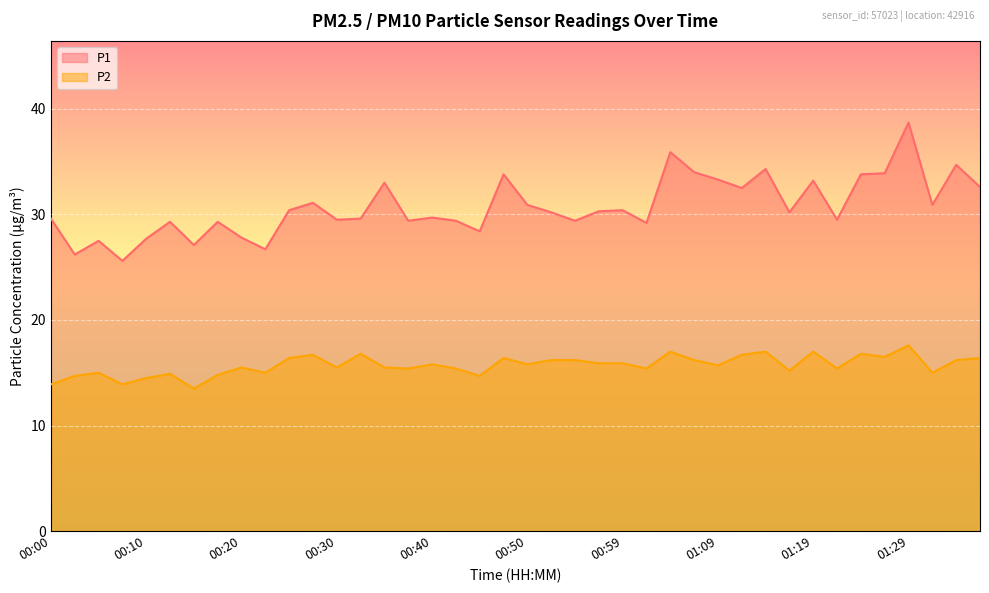

How many data points in P1 are above 30?

21